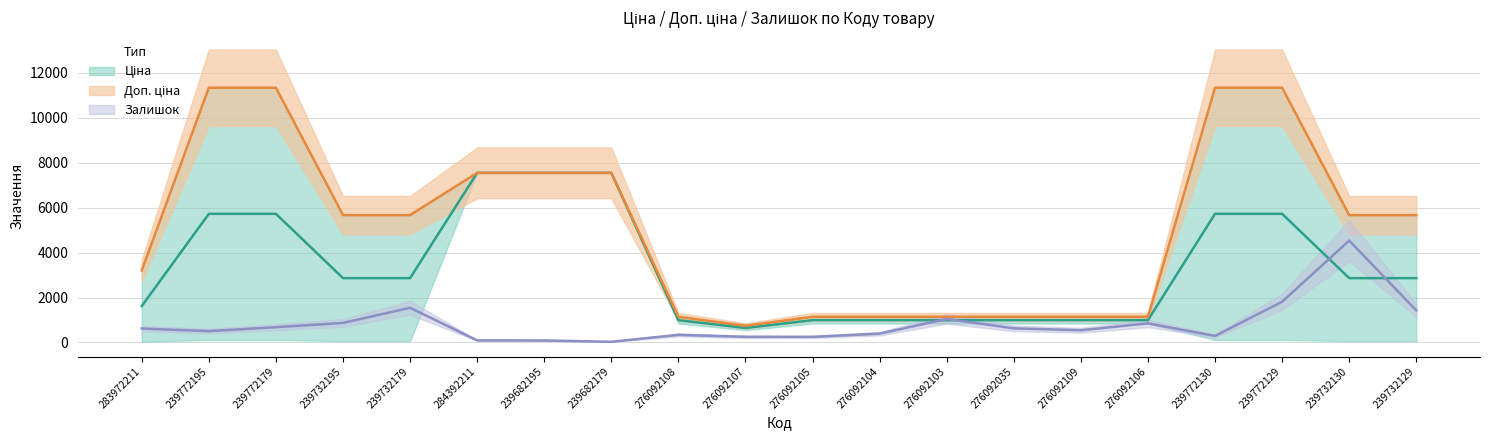

What is the label of the 17th point from the right?

239732195